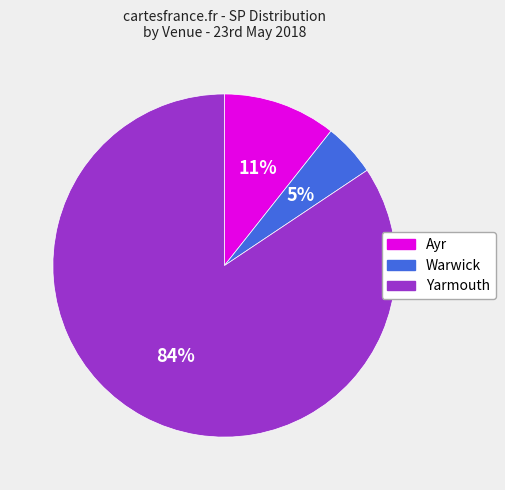

To the nearest percent, what is the difference between the largest and smallest slice percentages?

79%